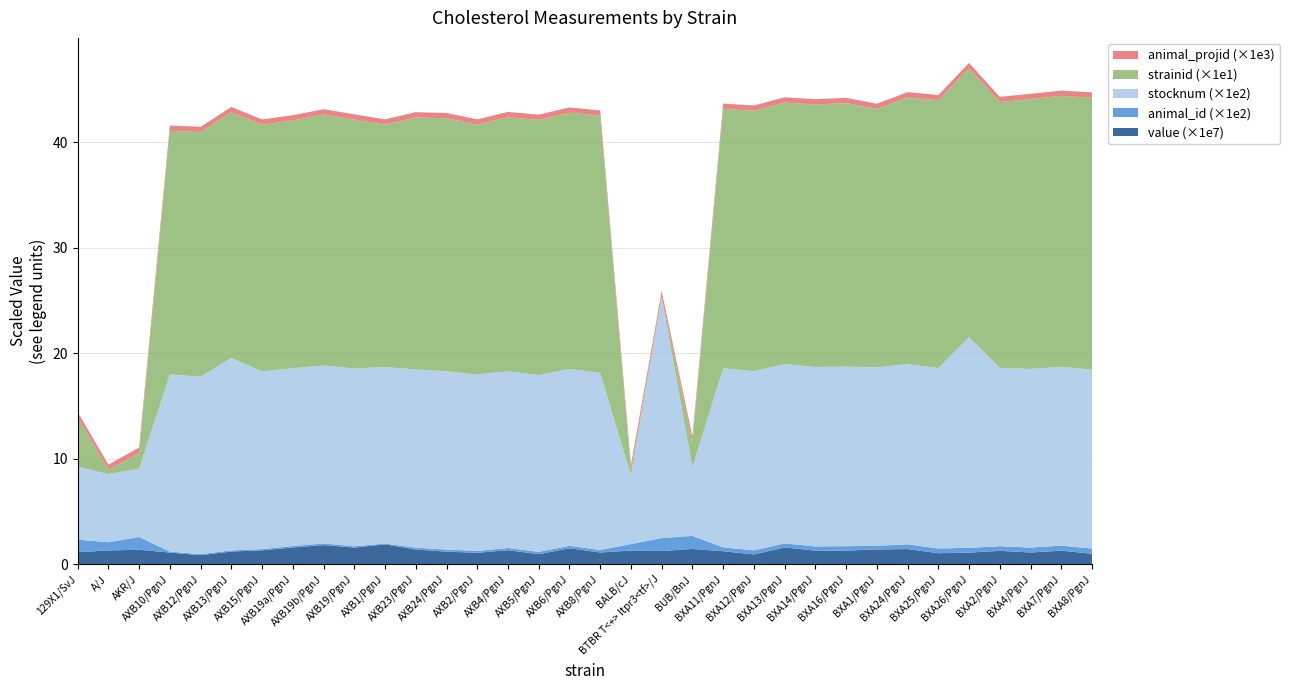

Reading left to right, transcribe all the data shown in this chart.

value: 11317790	12921856	13616331	10941655	8455217	11891775	13051416	15767576	18022685	15628221	18712218	13838890	11775080	10724854	13182719	9391448	15047019	10984972	12893730	12397460	14369051	12200252	9185125	15735315	12760364	12767373	13864562	14257475	10312410	10834038	12588579	10991705	12736297	9802426
animal_id: 119	78	121	9	10	11	12	14	16	13	8	18	20	17	21	22	23	24	61	123	124	37	38	39	40	42	36	44	45	46	43	47	48	49
stocknum: 691	646	648	1681	1683	1826	1685	1686	1688	1687	1673	1690	1691	1674	1676	1677	1678	1679	651	2282	653	1699	1700	1701	1702	1703	1692	1710	1711	1999	1693	1694	1696	1697
strainid: 47	4	15	231	232	233	234	235	238	236	230	239	240	237	241	242	243	244	5	1	24	246	247	248	249	250	245	253	254	255	252	256	257	258
animal_projid: 501	501	501	501	501	501	501	501	501	501	501	501	501	501	501	501	501	501	501	501	501	501	501	501	501	501	501	501	501	501	501	501	501	501